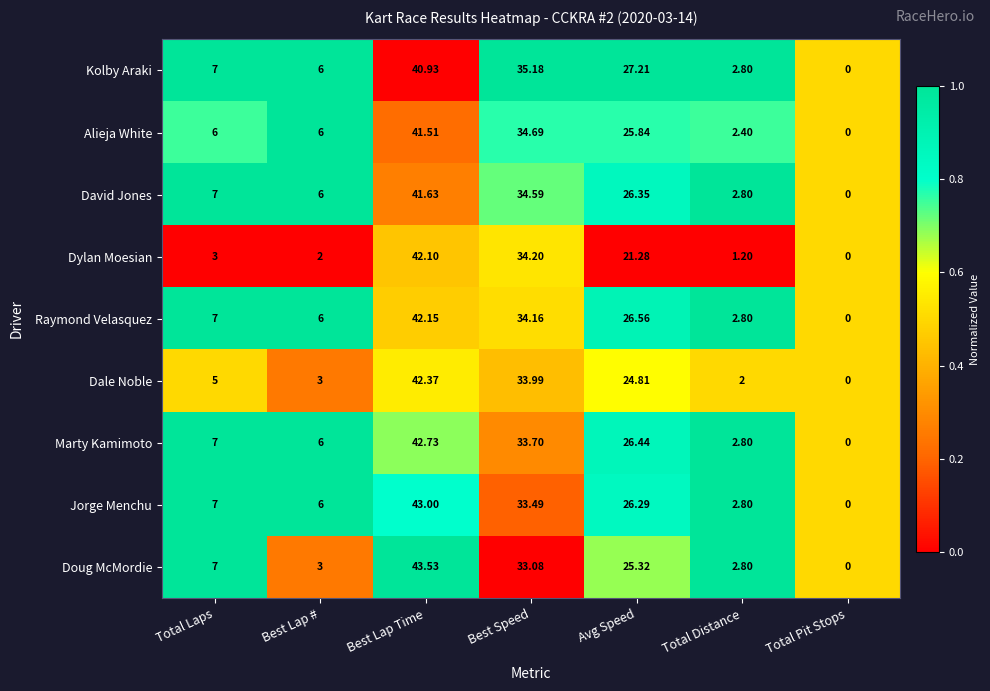

Rank the series by their maximum value, from highest to lowest.

Doug McMordie, Jorge Menchu, Marty Kamimoto, Dale Noble, Raymond Velasquez, Dylan Moesian, David Jones, Alieja White, Kolby Araki